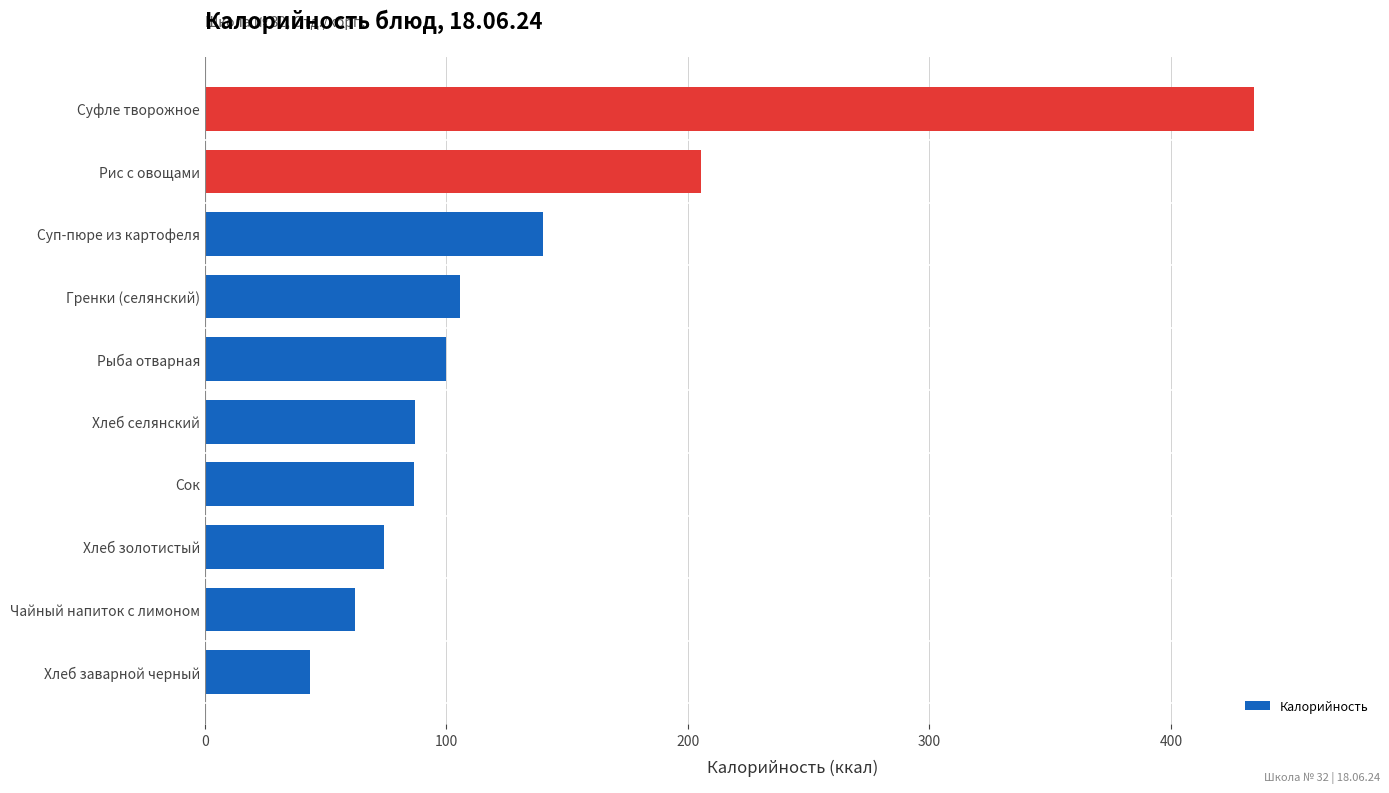

At which category does the chart reach its peak across all series?

Суфле творожное